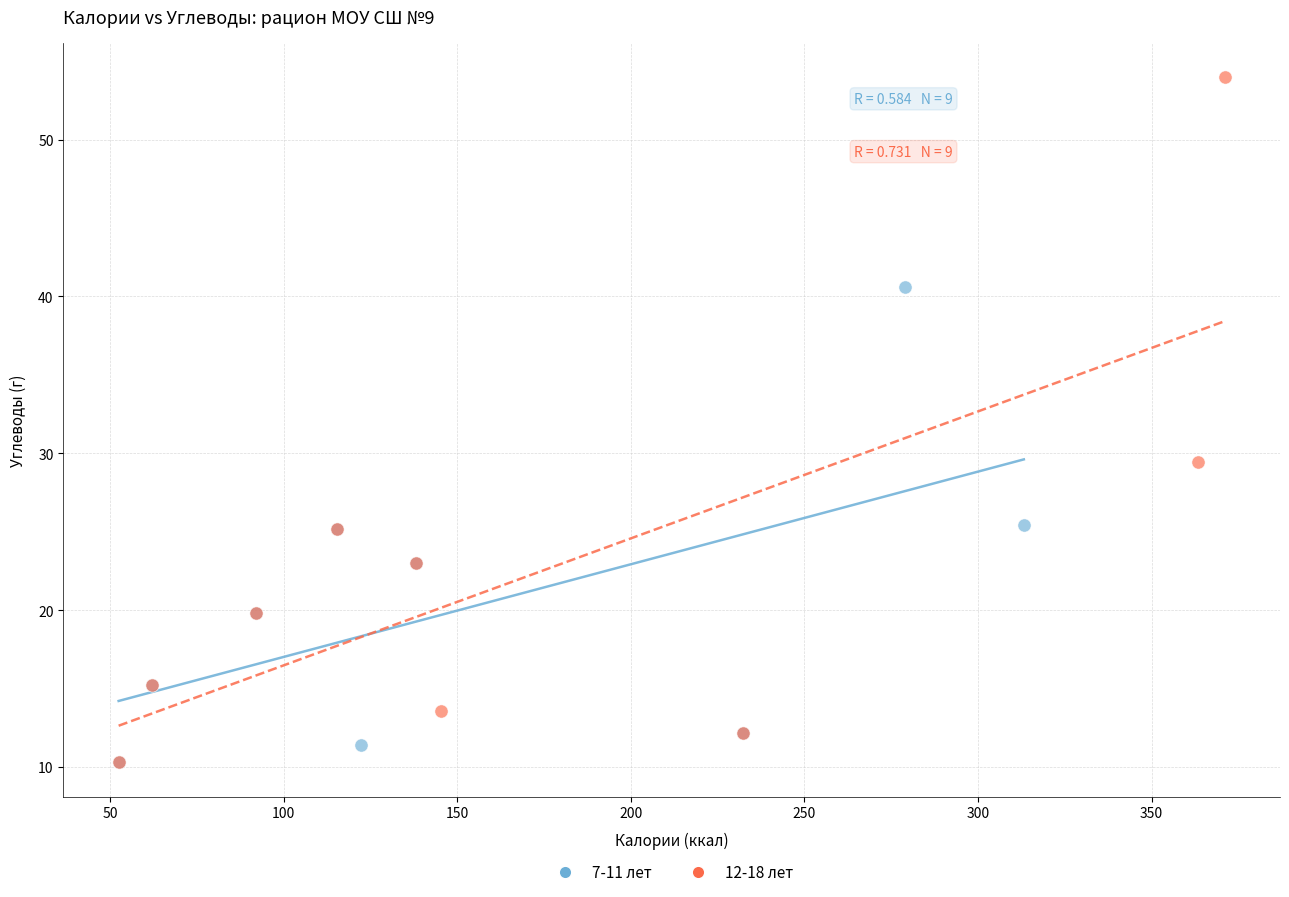

Which series reaches the maximum Y coordinate?

12-18 лет